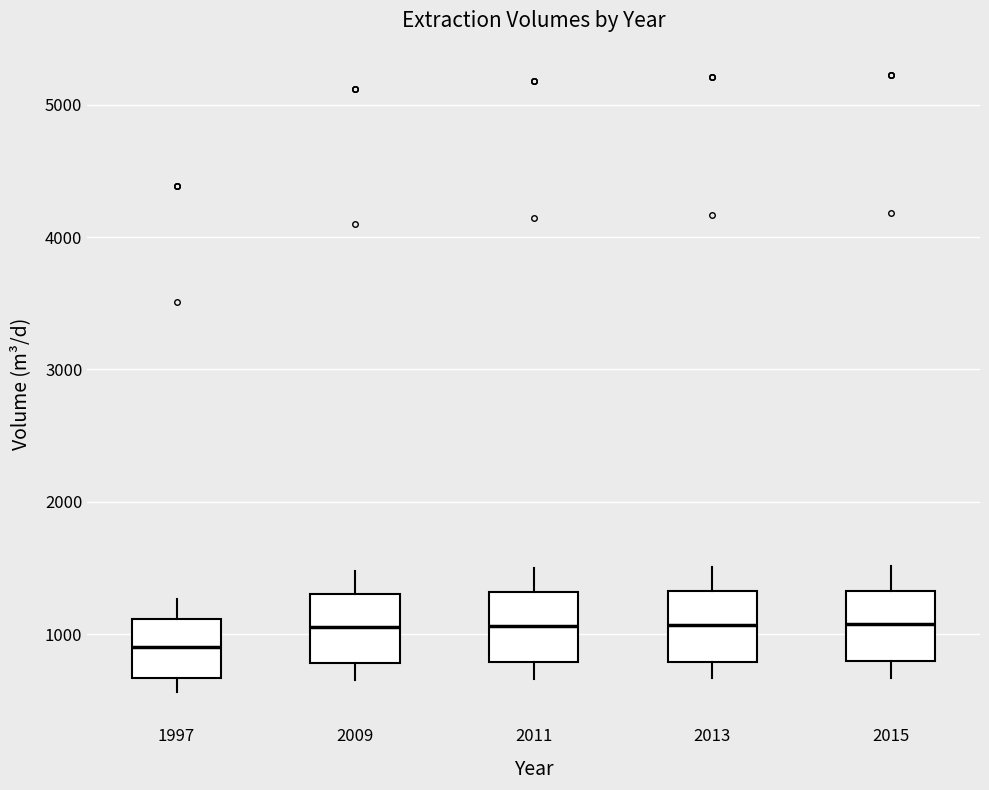

Where is the upper edge of the box at x = 1997 on the y-axis? The values are not printed on the chart, so give them approximately, as read against the axis.

1100